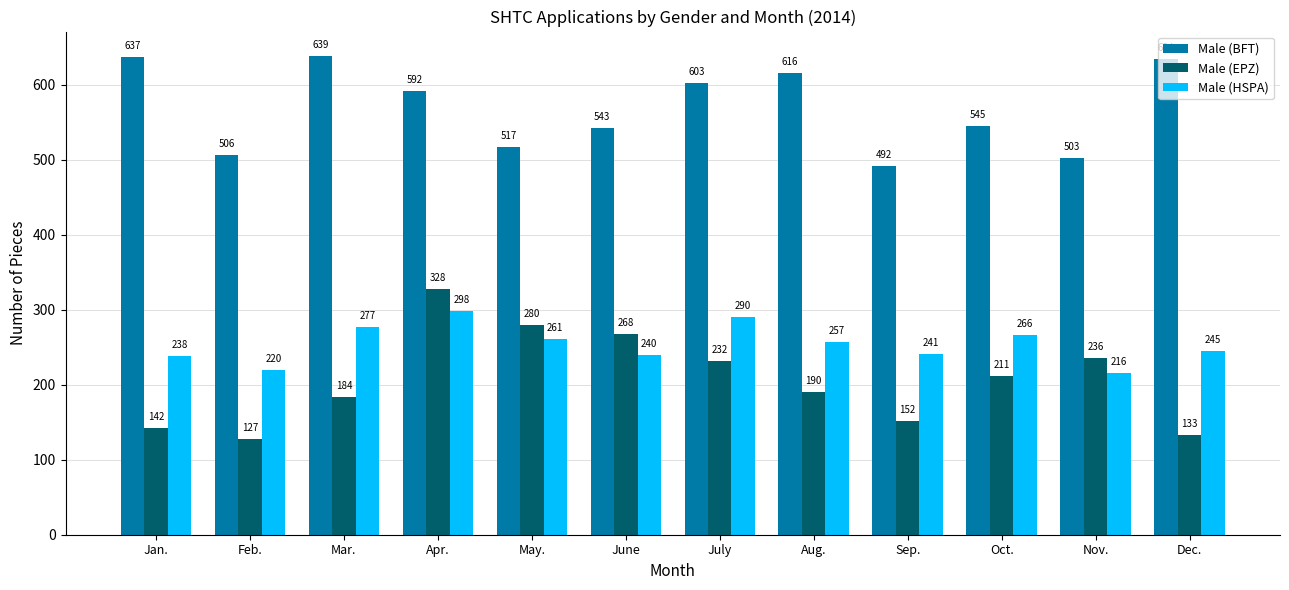

Does the chart contain stacked bars?

No